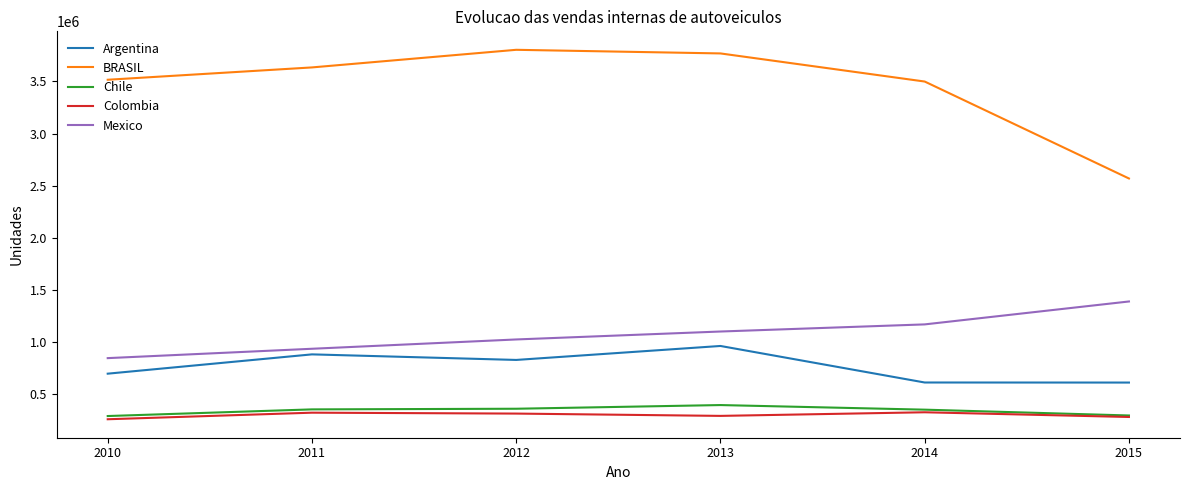

Does the chart display data point markers on the line(s)?

No